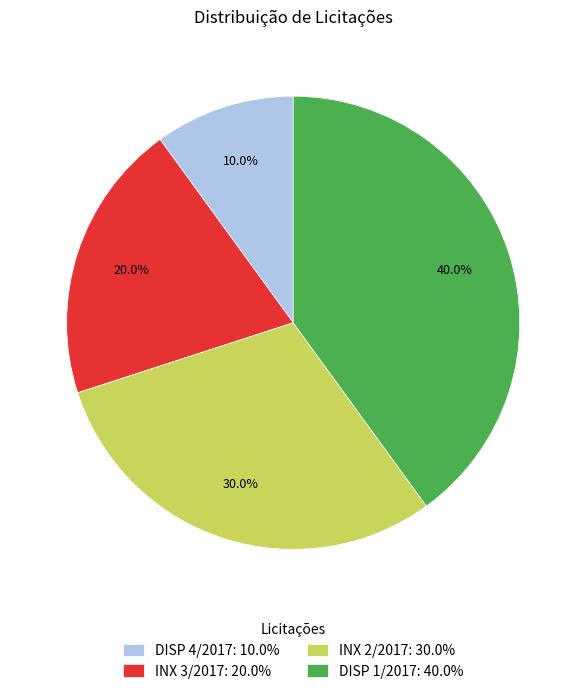

Does INX 3/2017 account for over 50% of the chart?

No